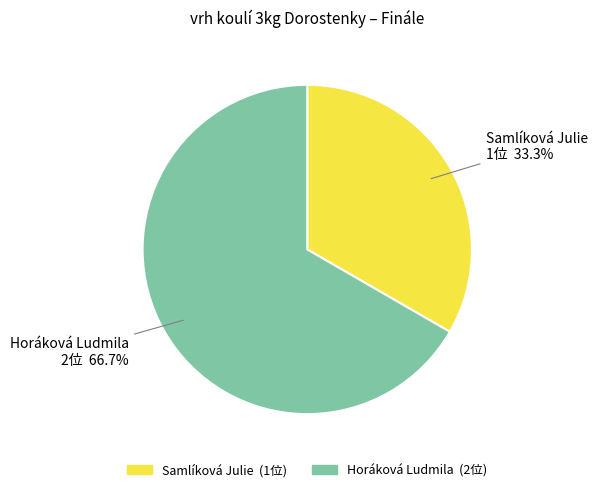

Which slice is the largest?

Horáková Ludmila